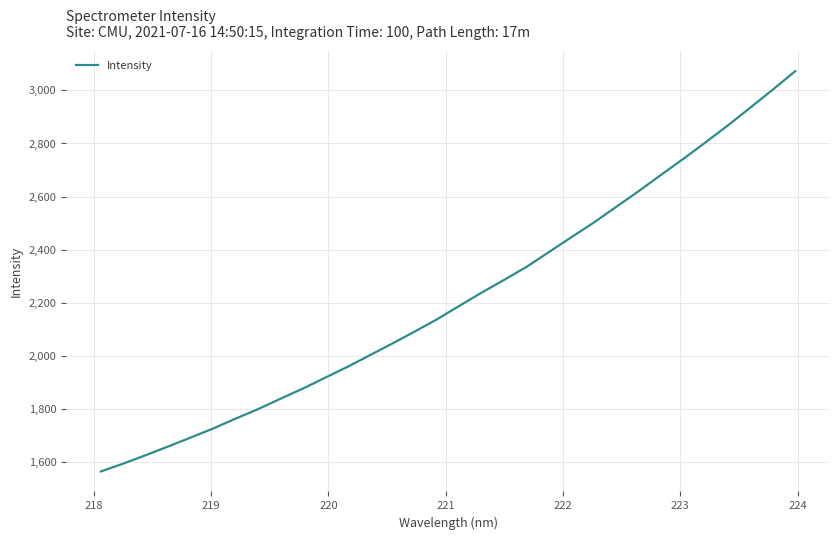

What is the difference between the maximum and minimum values?

1506.8